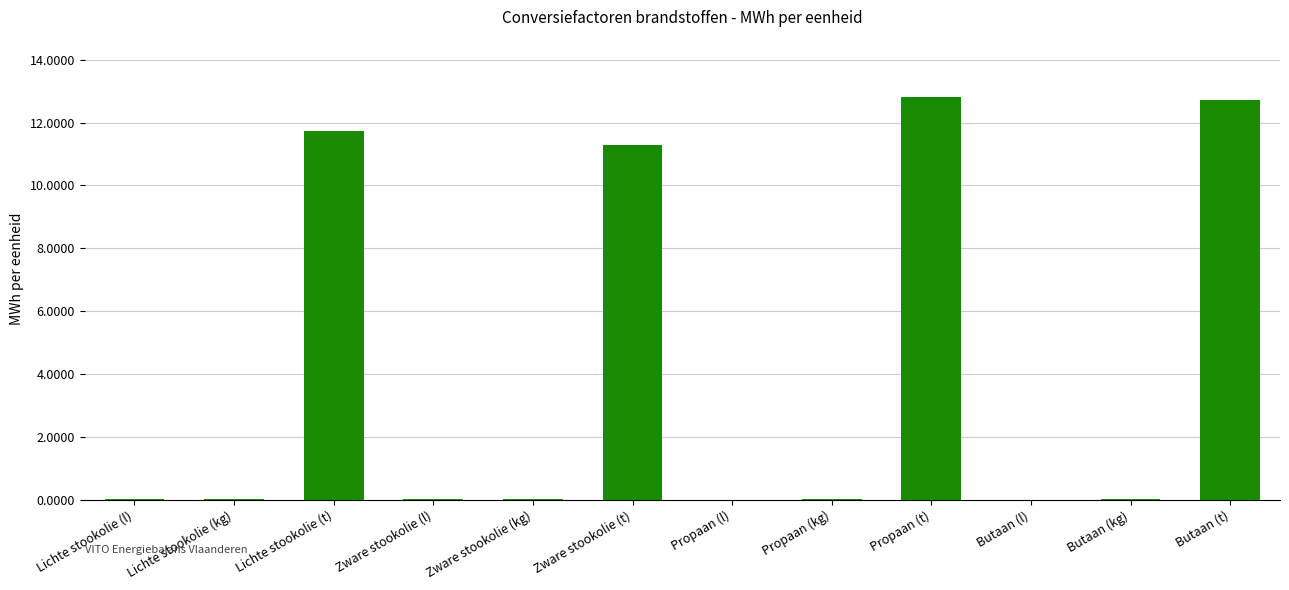

What is the sum of all values?

48.6